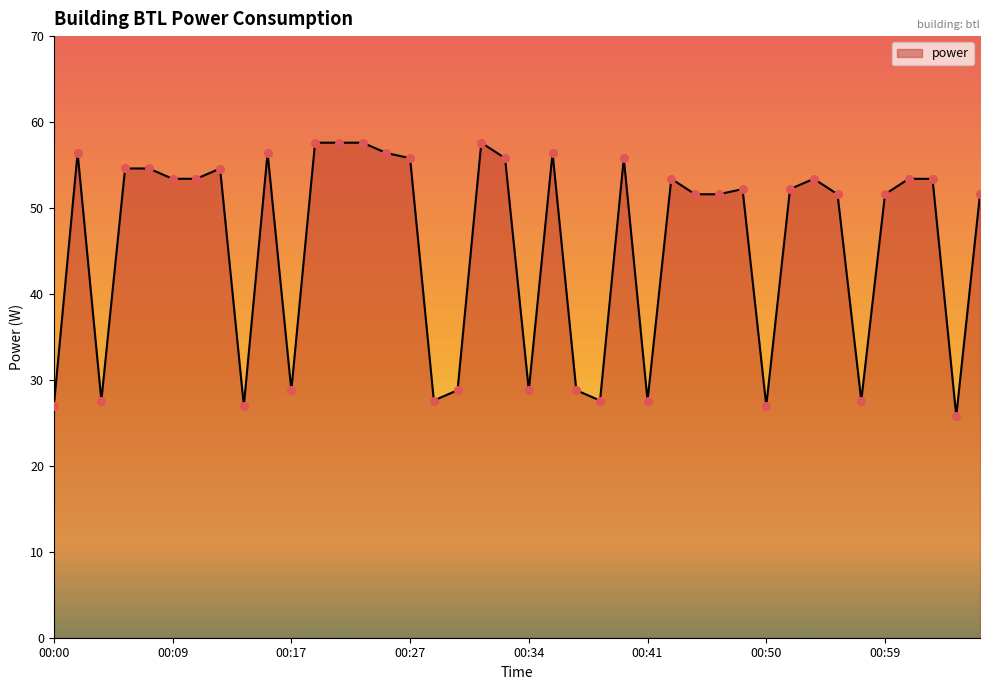

What is the minimum value shown in the chart?

25.8